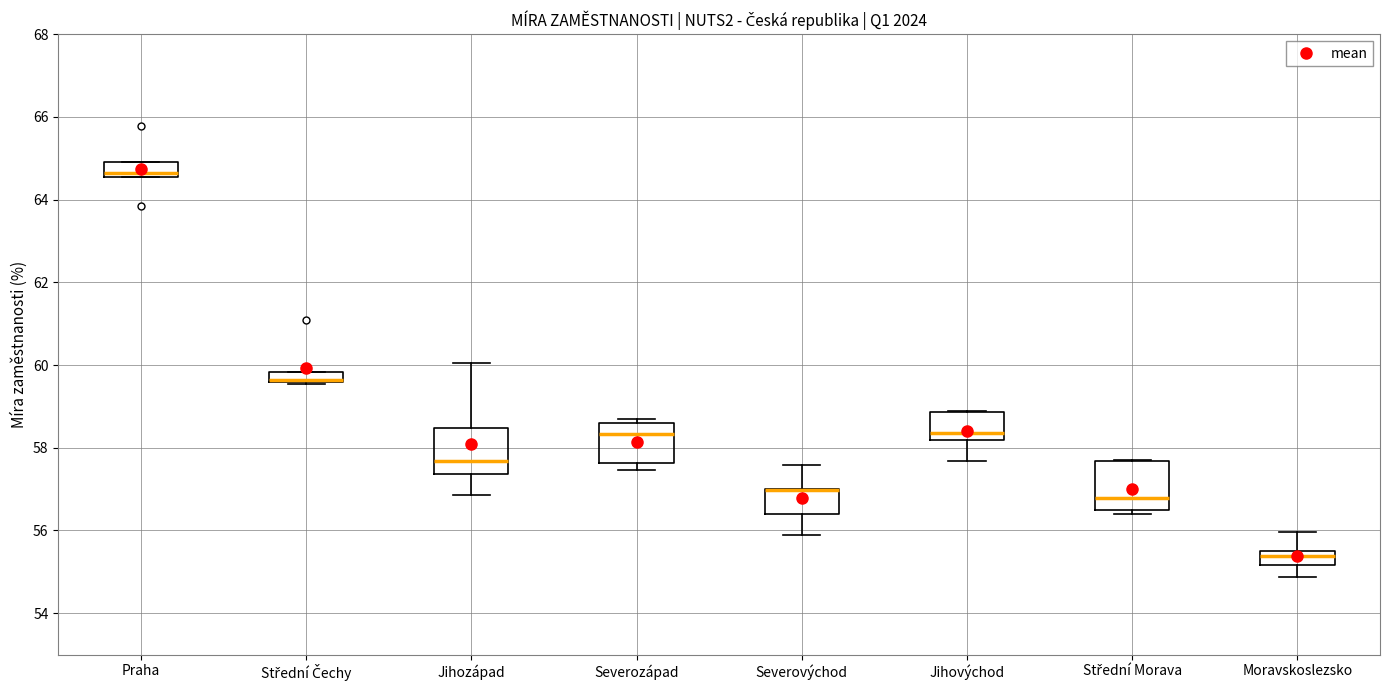

Where is the upper edge of the box for Jihovýchod on the y-axis? The values are not printed on the chart, so give them approximately, as read against the axis.

58.8